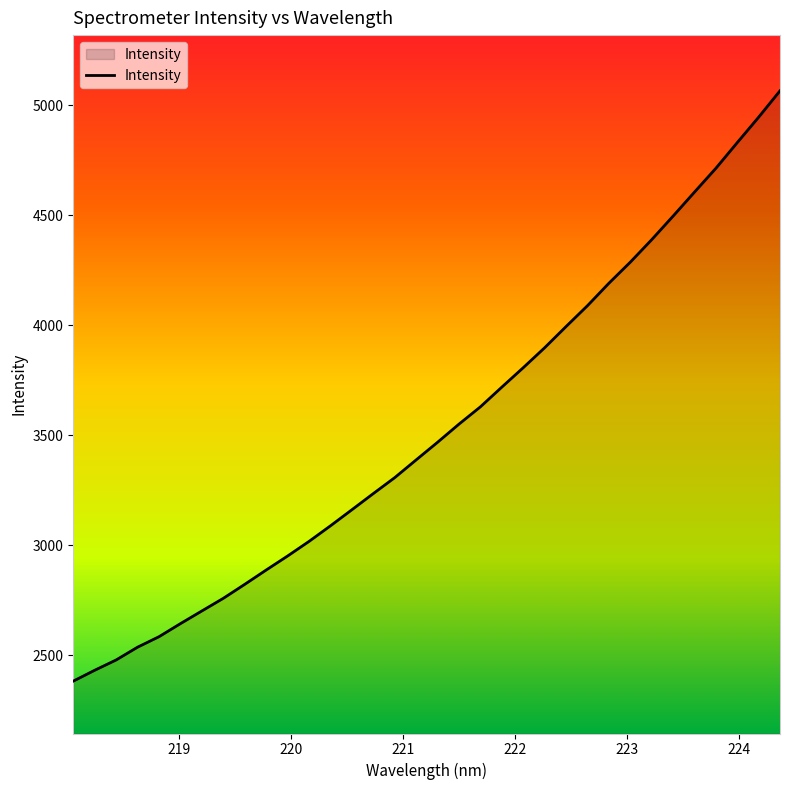

How many lines are shown in the chart?

1